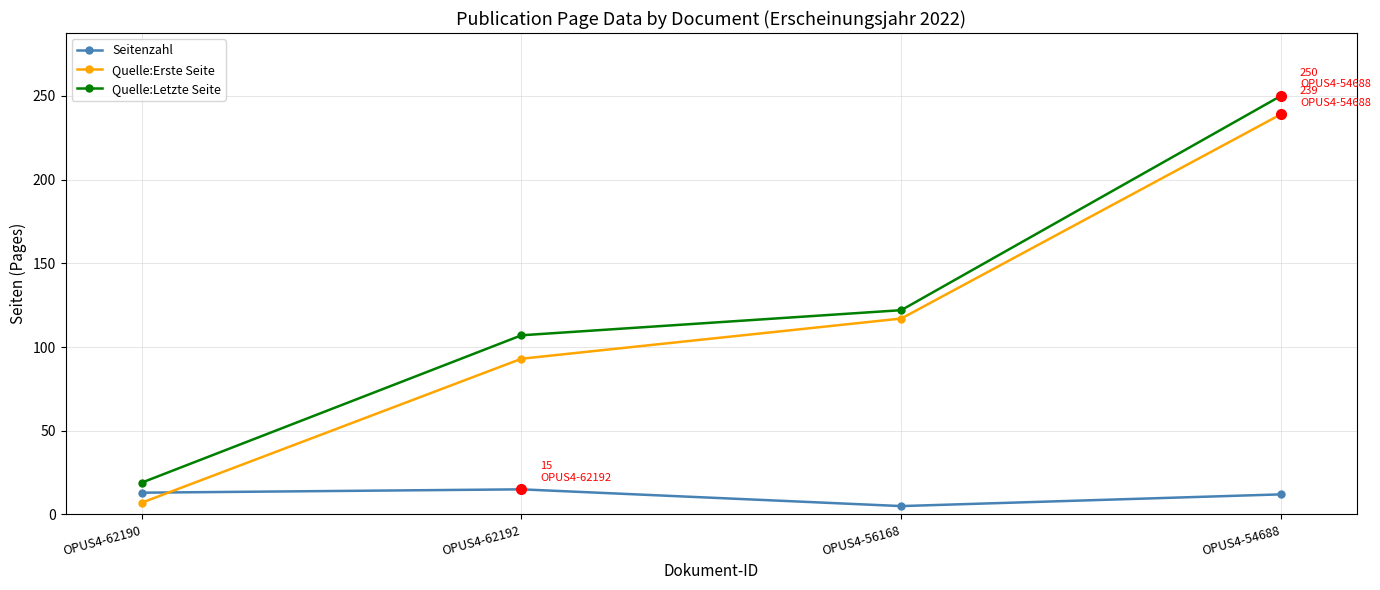

True or false: Seitenzahl and Quelle:Letzte Seite cross at least once.

False